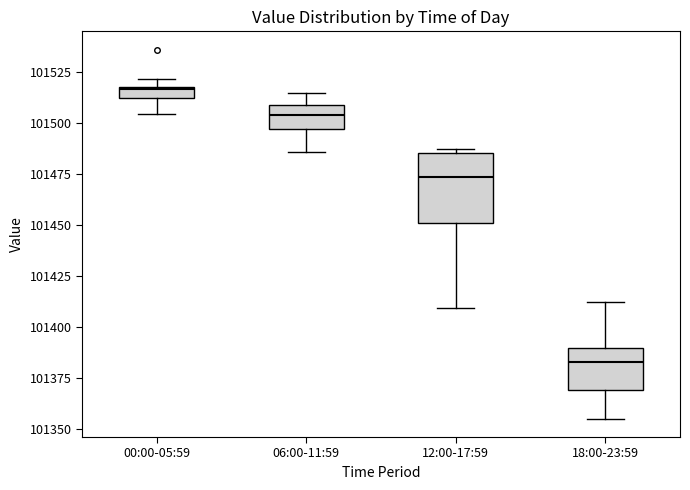

Which box's median line is the lowest?

18:00-23:59